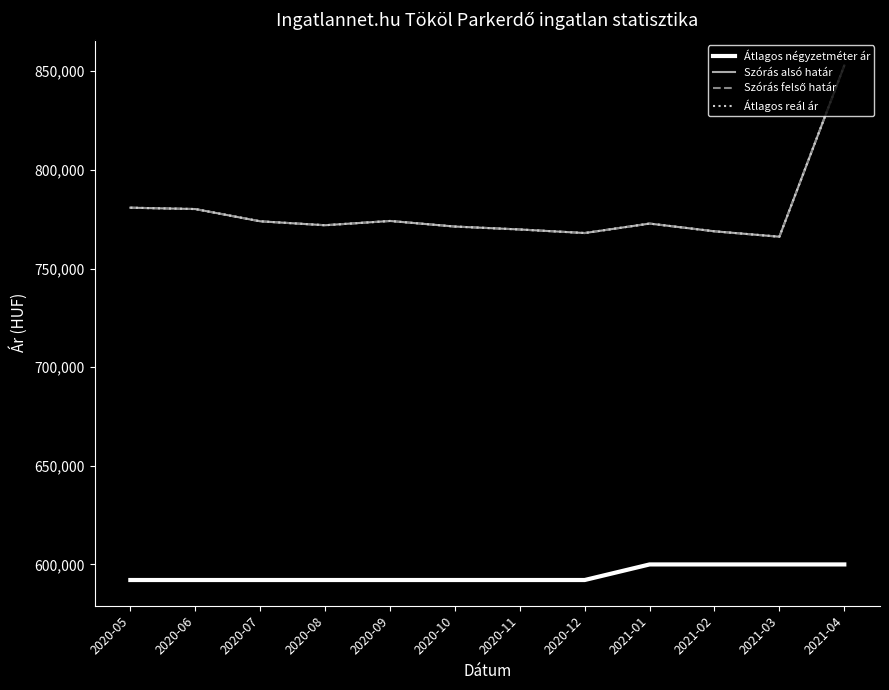

Is this an area chart (filled region under the line)?

No